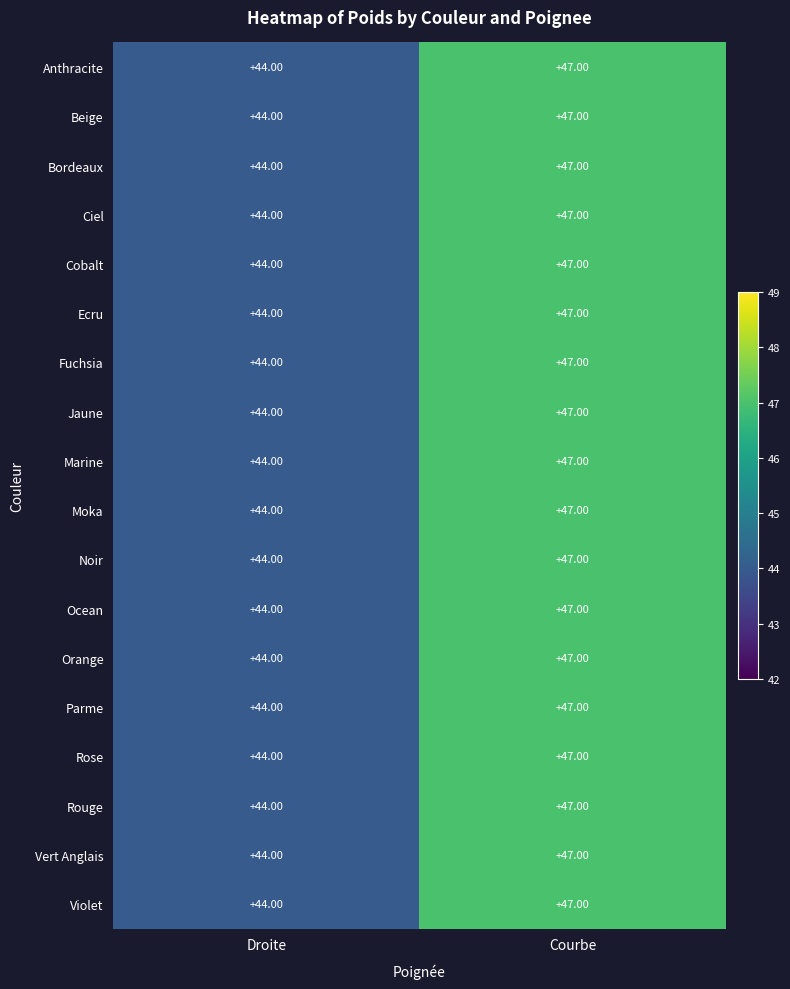

Rank the categories by Ocean value from lowest to highest.

Droite, Courbe